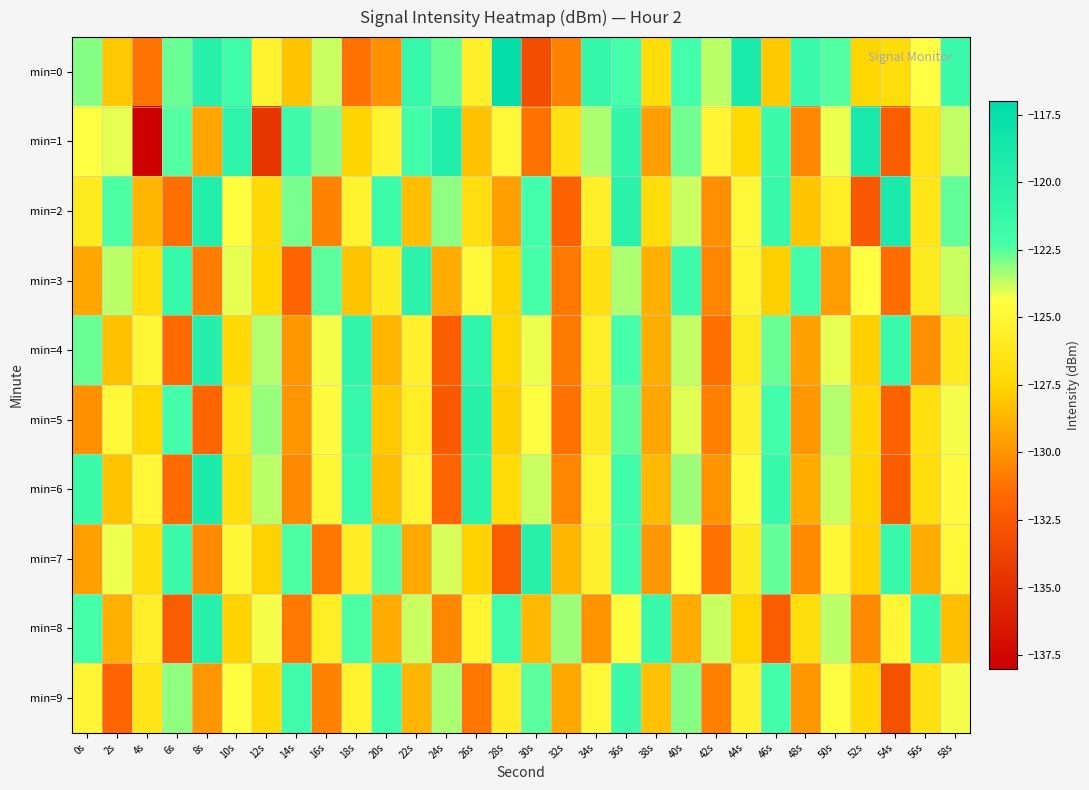

At which category is the sum across all series the highest?

36s